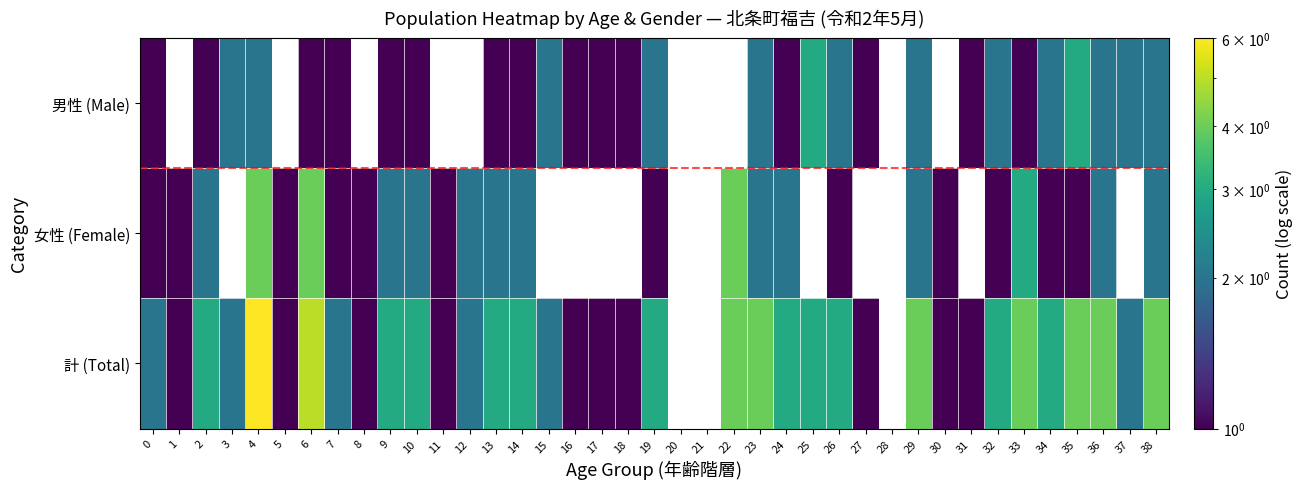

What is the highest value of the 女性 (Female) series?

4.0